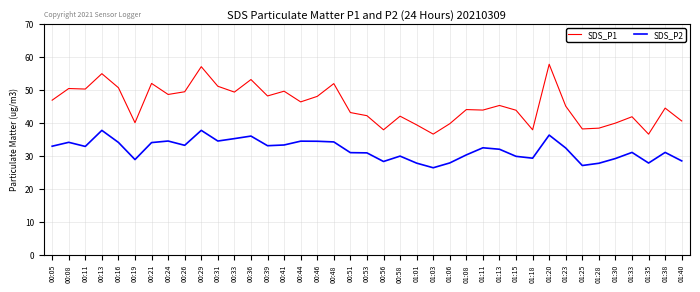

The SDS_P1 series shows 57.7 at 01:20. True or false?

True